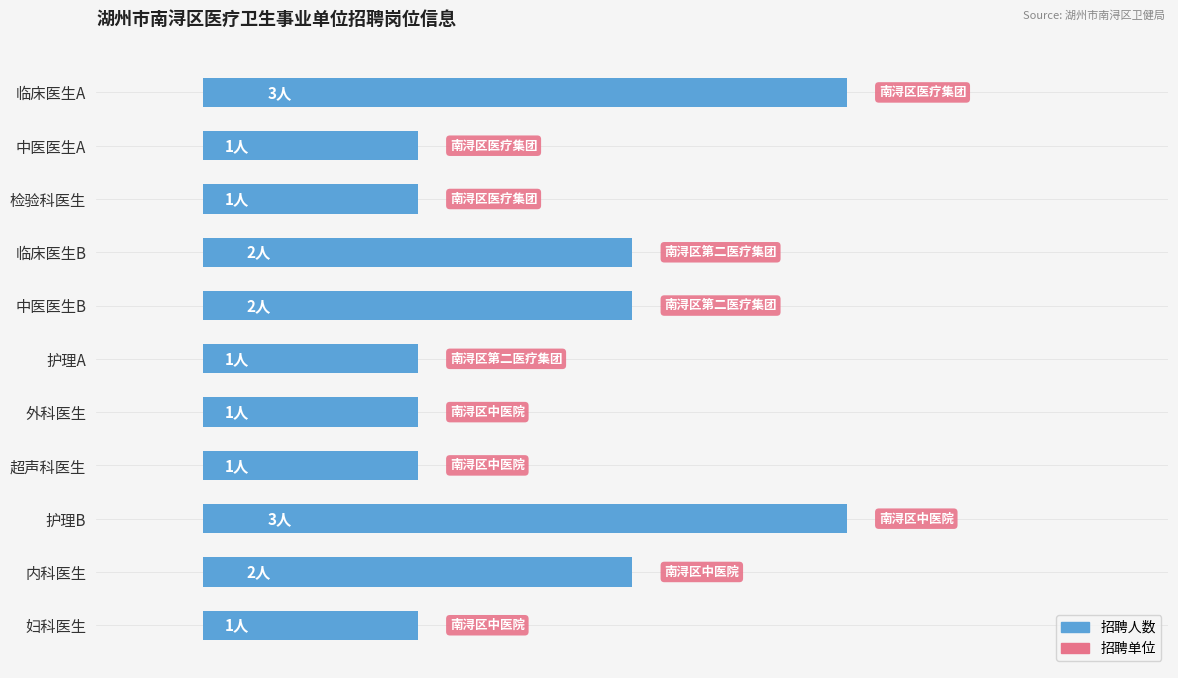

Does the chart contain any negative values?

No